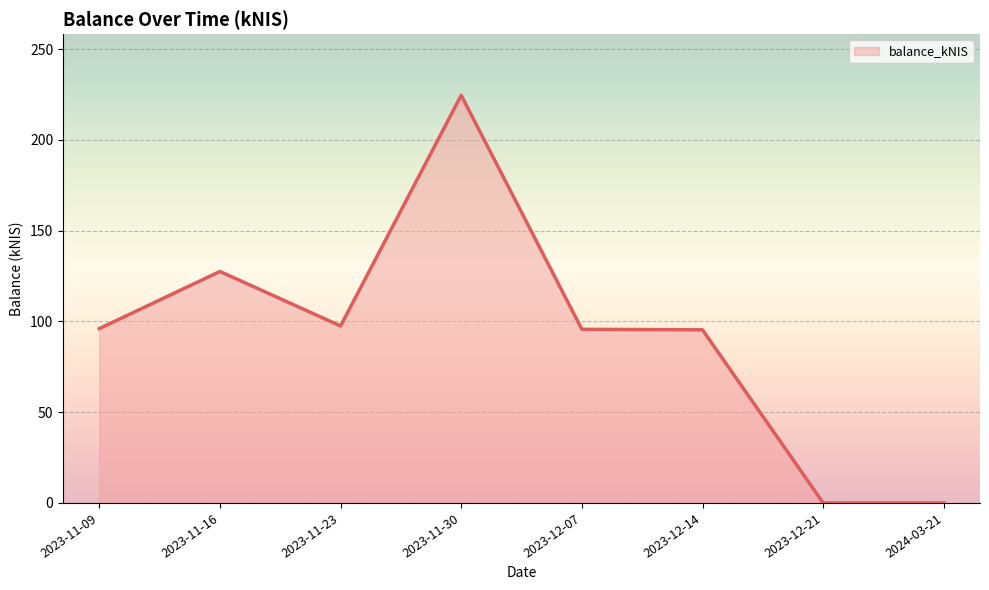

What position from the left is 2024-03-21?

8